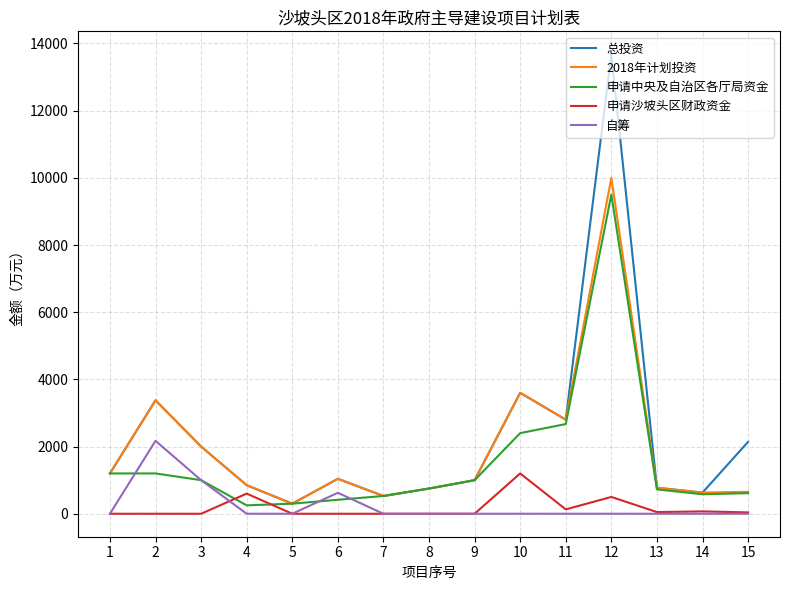

What is the maximum value for 申请中央及自治区各厅局资金?

9500.0